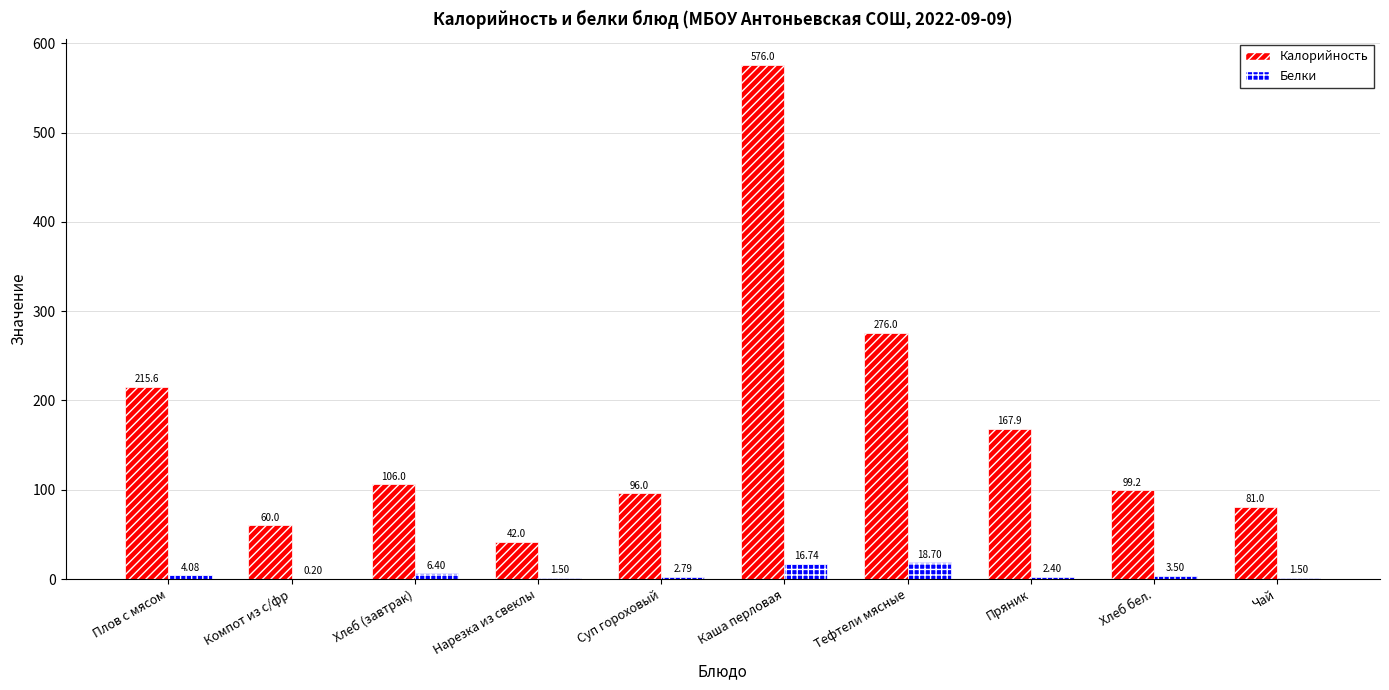

What is the spread (max minus min) of values at Чай?

79.5